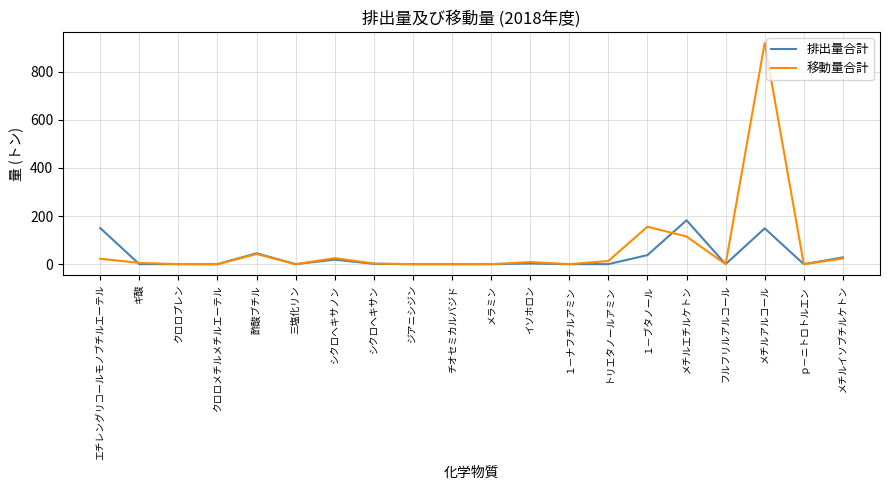

What value does the 移動量合計 series have at ギ酸?

5.2